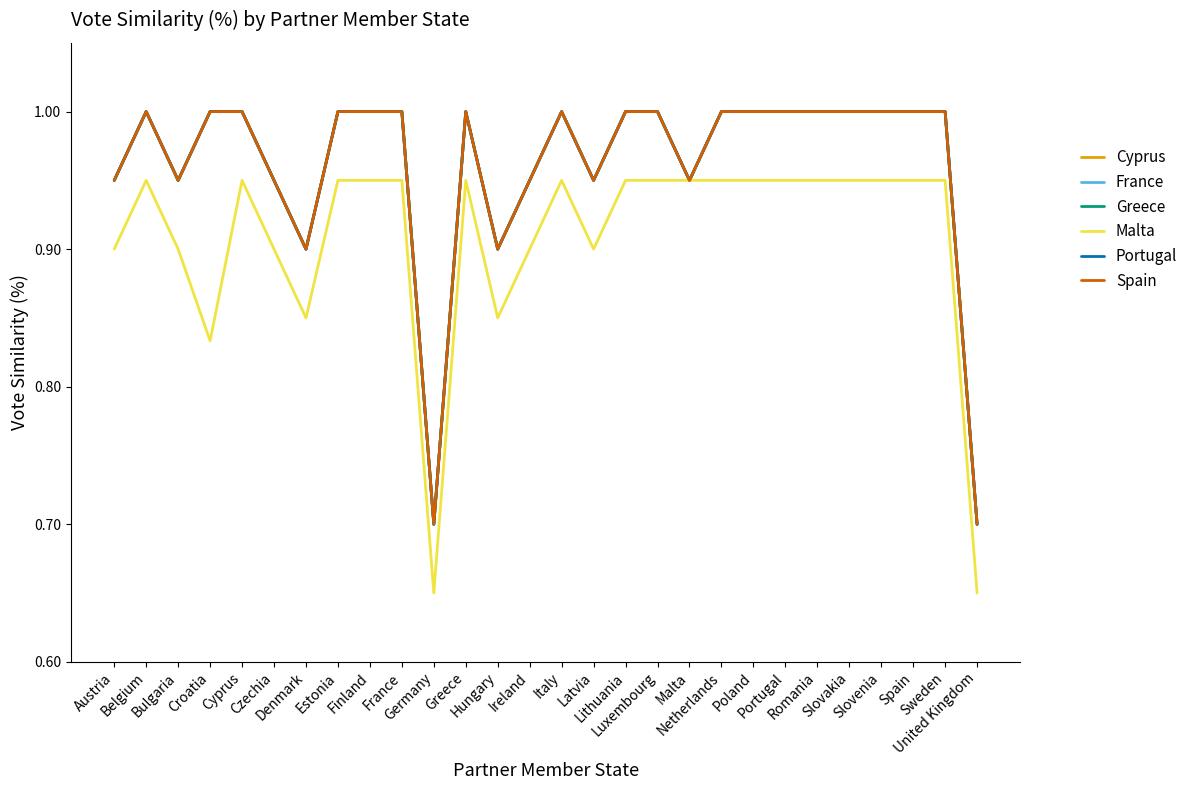

What is the sum of all France values?

26.9